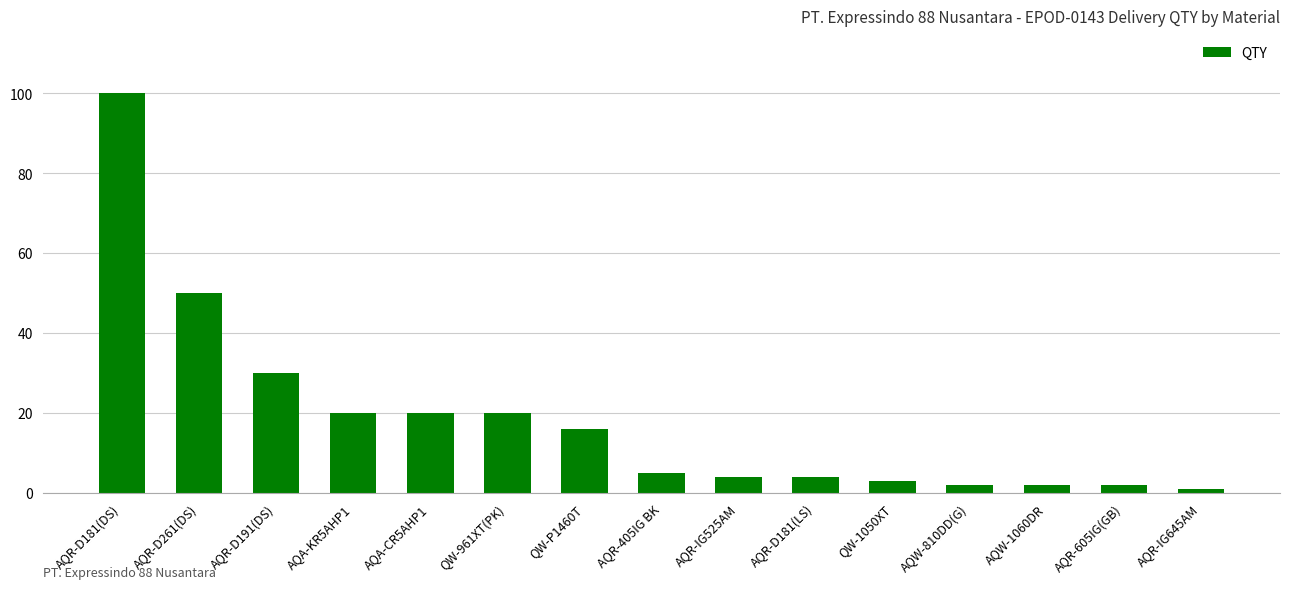

What is the value of the 1st bar from the left?

100